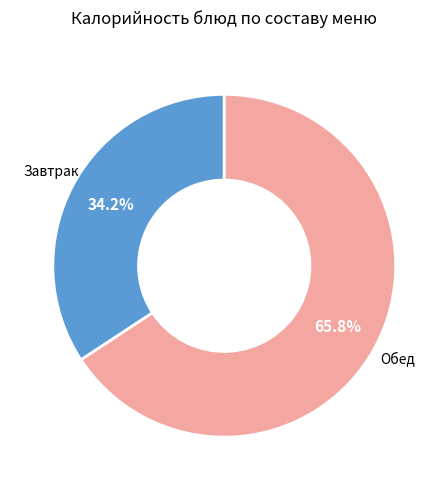

Is there a majority slice in this chart?

Yes